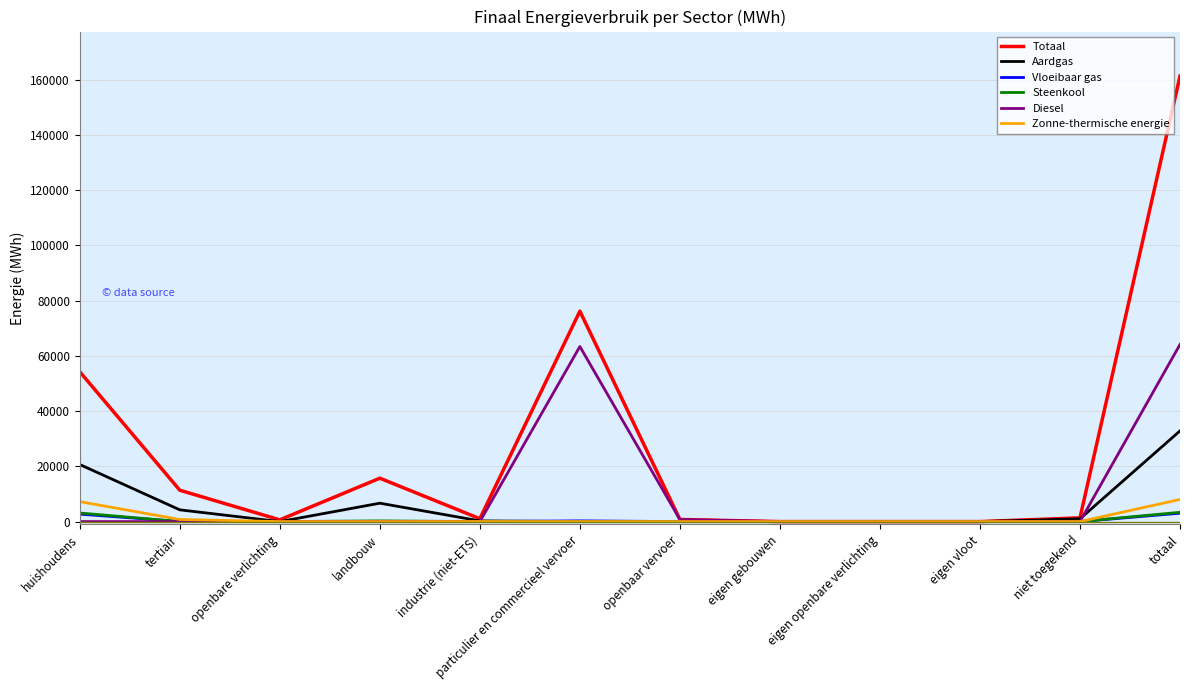

At which category is the sum across all series the highest?

totaal